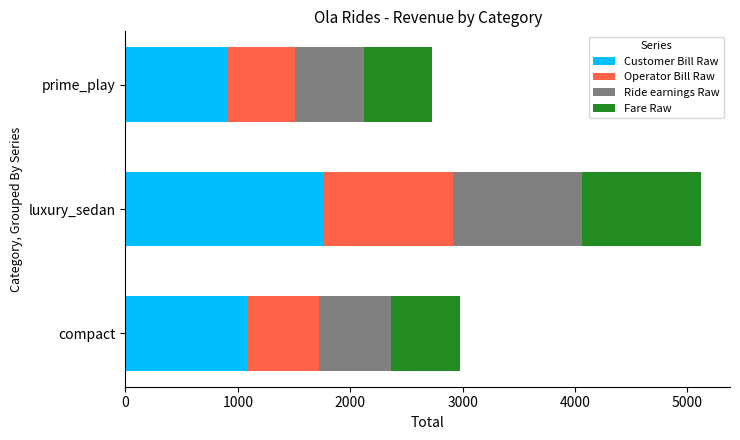

The Customer Bill Raw series shows 1086.0 at compact. True or false?

True